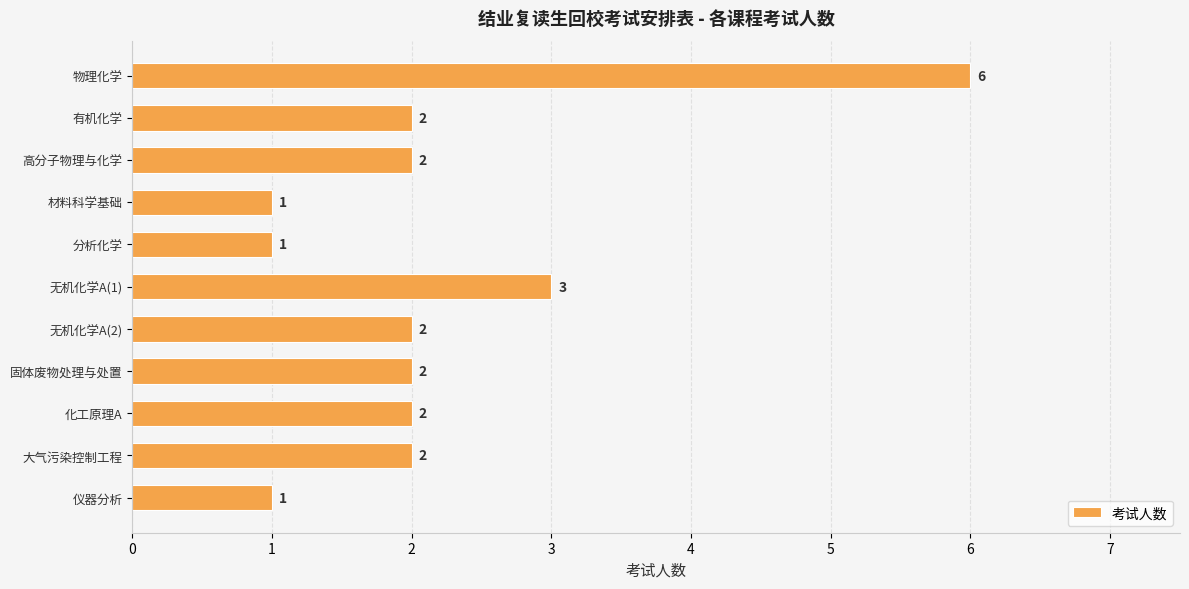

Reading top to bottom, what are all the values shown in this chart?

物理化学=6	有机化学=2	高分子物理与化学=2	材料科学基础=1	分析化学=1	无机化学A(1)=3	无机化学A(2)=2	固体废物处理与处置=2	化工原理A=2	大气污染控制工程=2	仪器分析=1